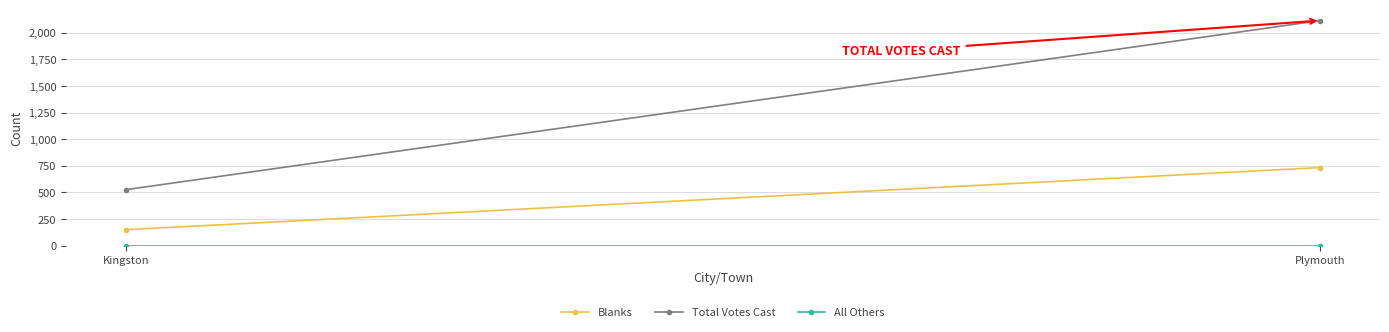

At how many categories does at least one series exceed 326?

2